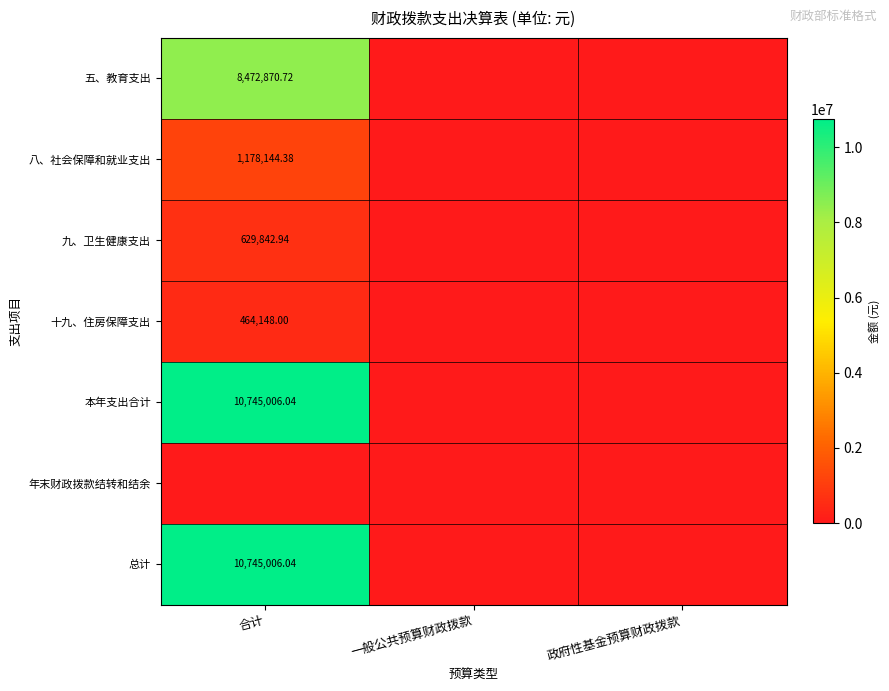

At which category does the chart reach its peak across all series?

合计